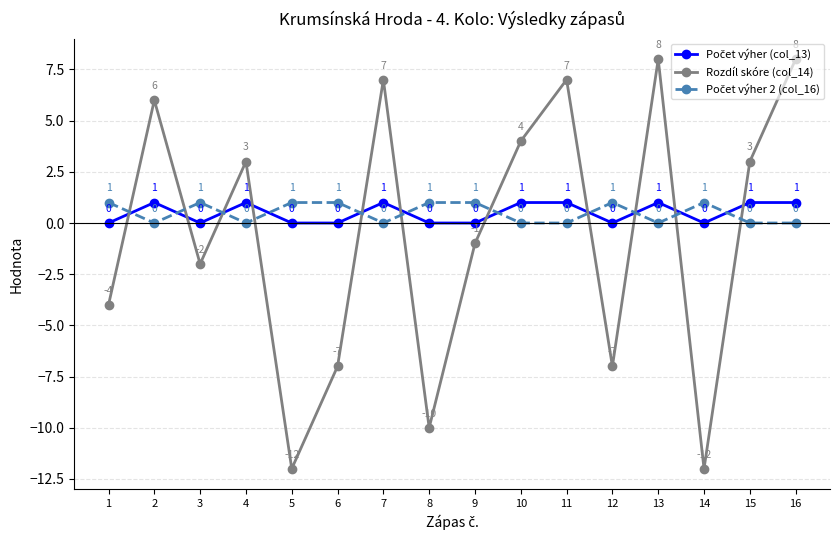

Is this an area chart (filled region under the line)?

No